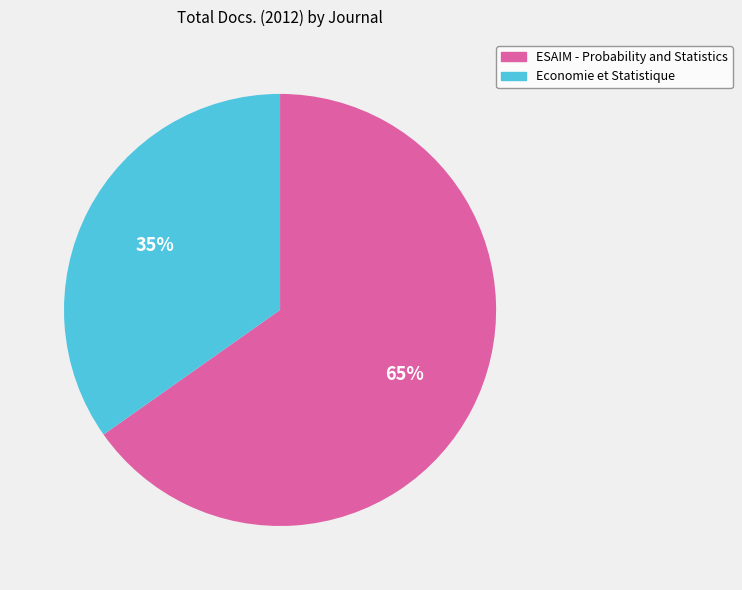

Is it true that ESAIM - Probability and Statistics is 54% of the pie?

False